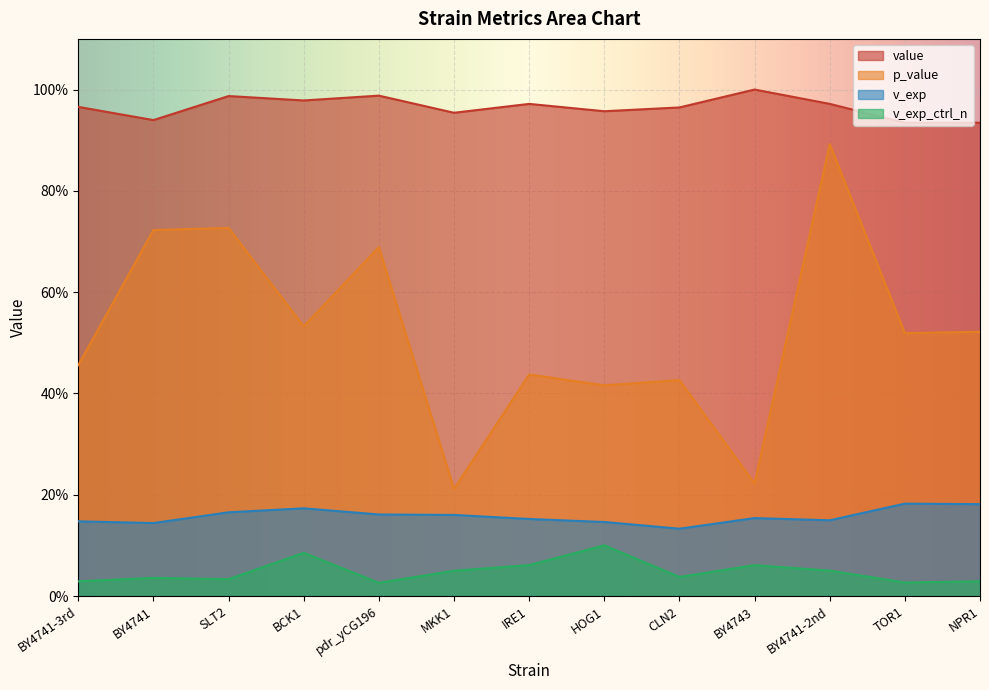

What is the label of the 12th point from the right?

BY4741